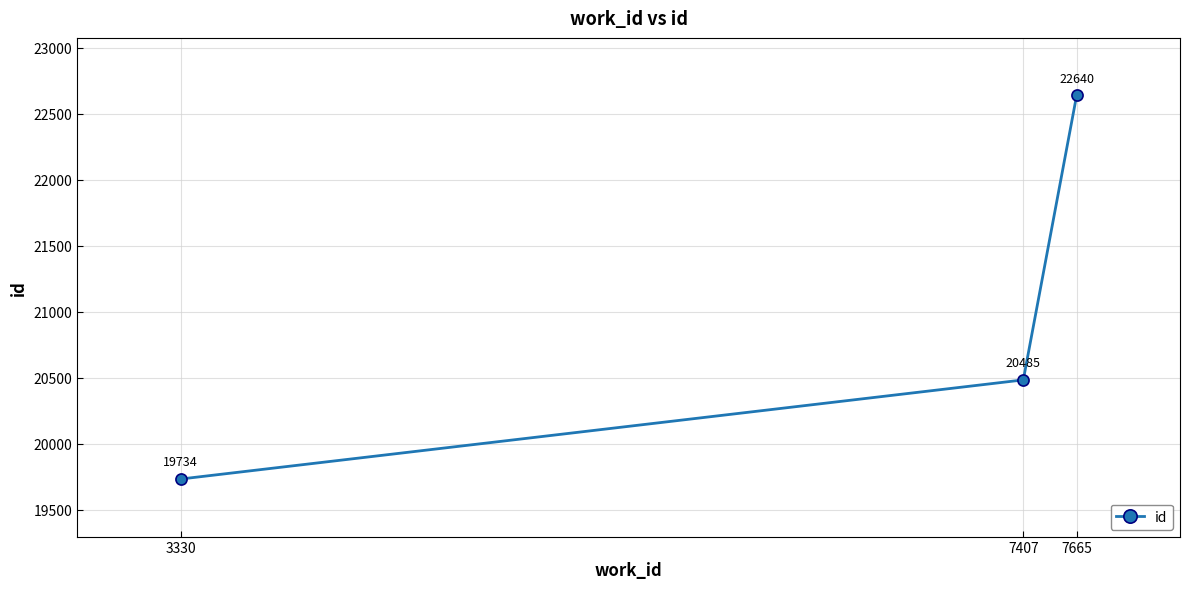

At which category does the chart reach its minimum across all series?

3330